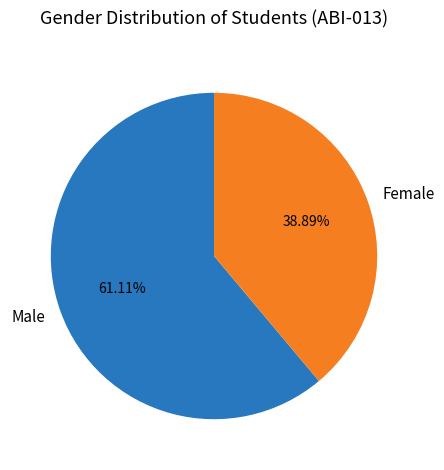

Rank the categories by value from lowest to highest.

Female, Male